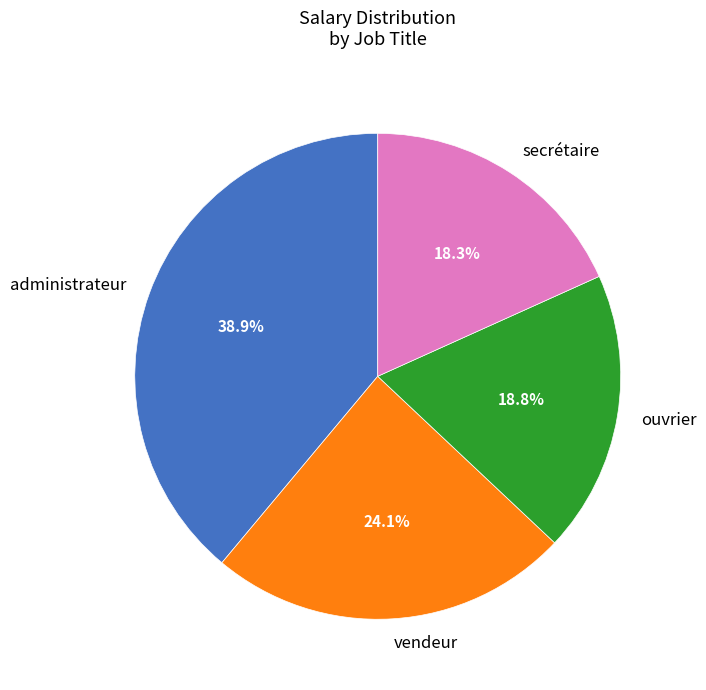

What is the ratio of the value at administrateur to the value at ouvrier?

2.1